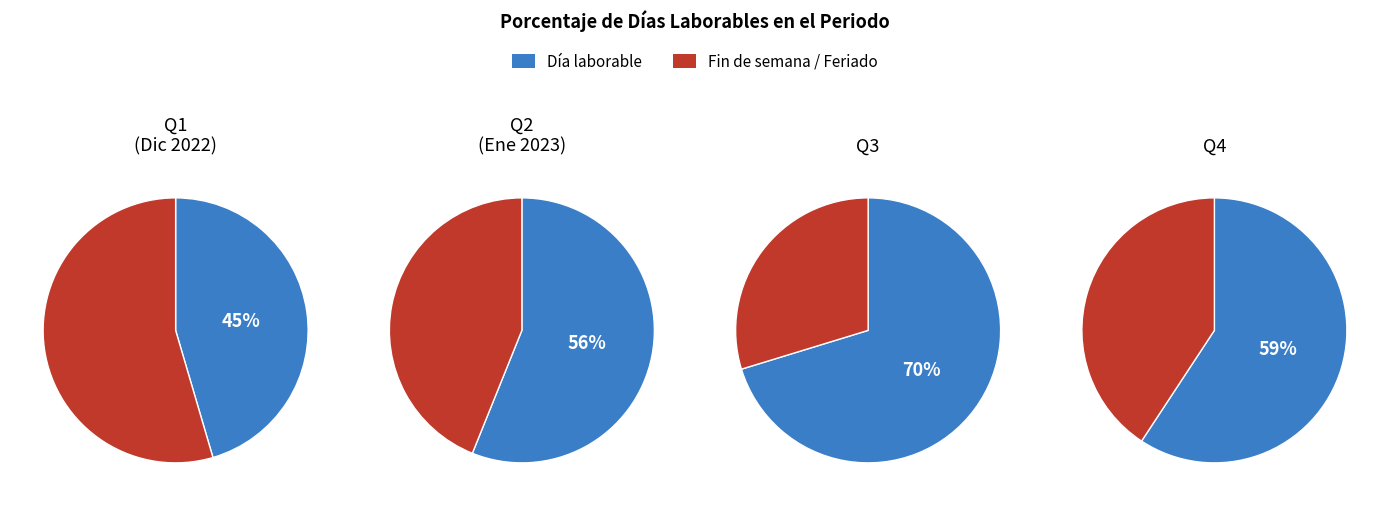

Do Día laborable and Día de fin de semana together represent more than half of the pie?

Yes